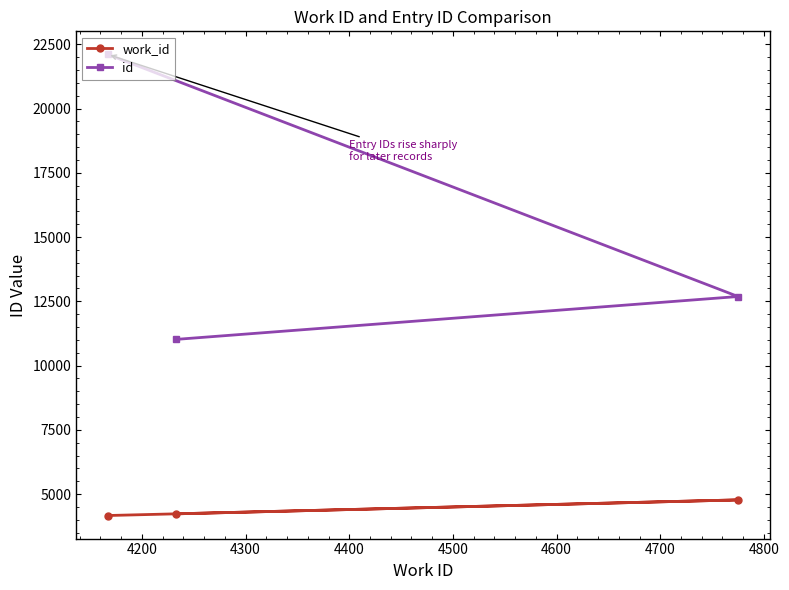

Which series has the largest range (max minus min)?

id